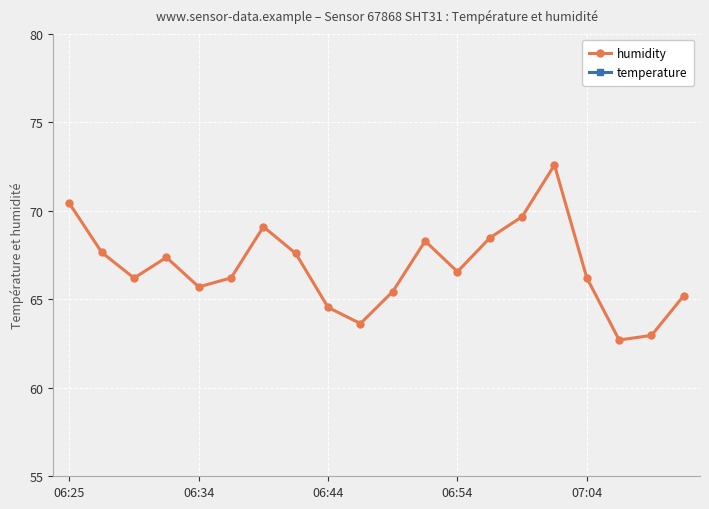

What is the smallest value displayed?

25.7